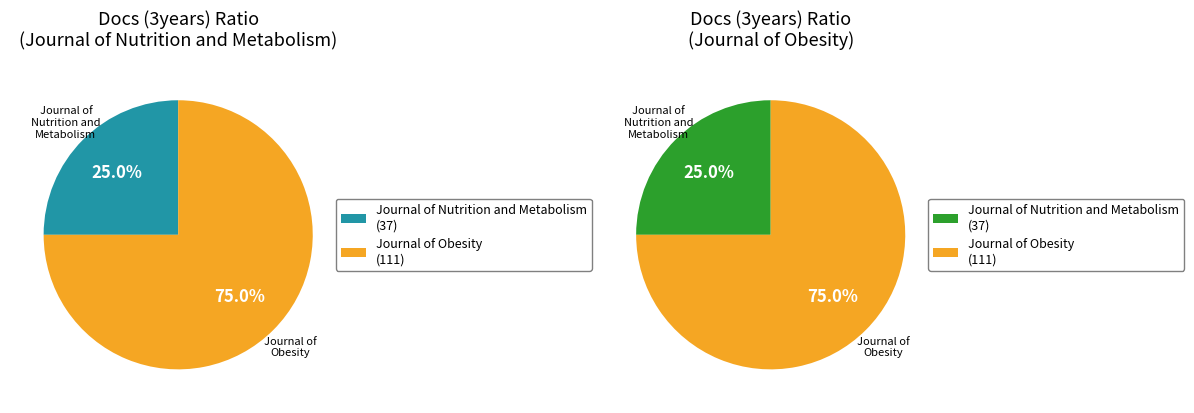

To the nearest percent, what is the combined percentage of Journal of Nutrition and Metabolism and Journal of Obesity?

100%